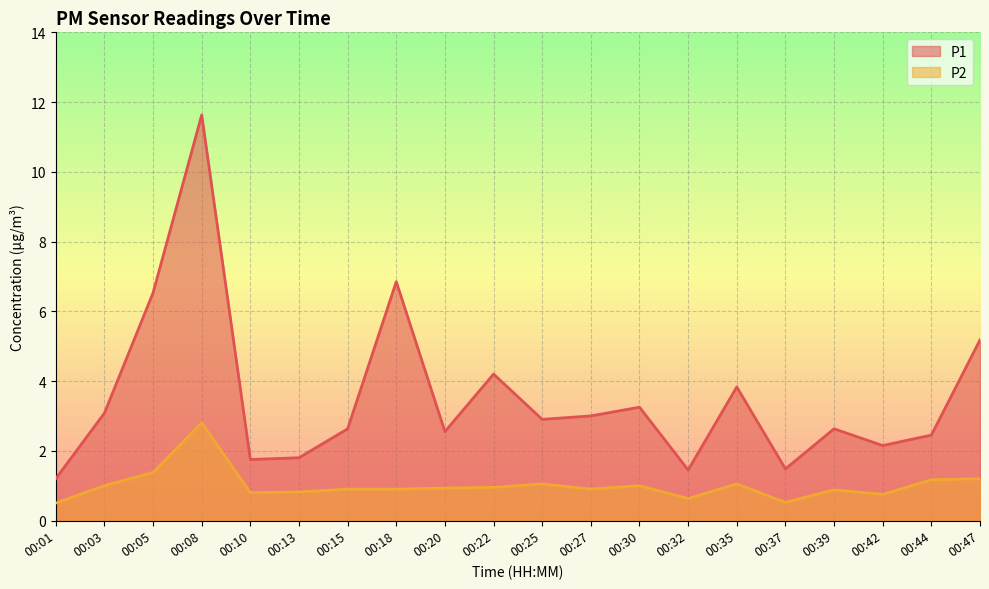

What is the spread (max minus min) of values at 00:01?

0.7